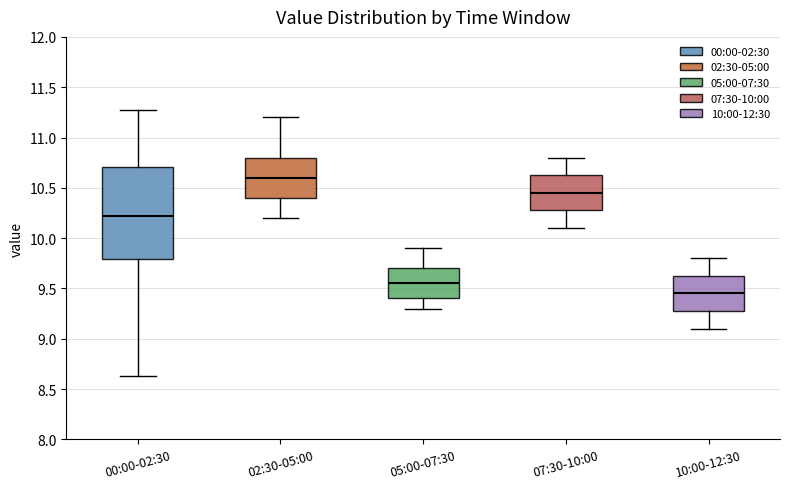

Where does the median line of the box for 10:00-12:30 sit on the y-axis? The values are not printed on the chart, so give them approximately, as read against the axis.

9.45